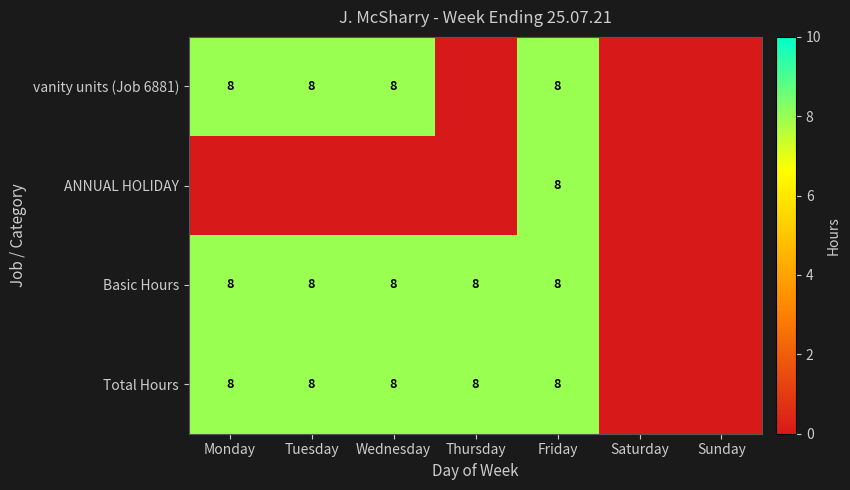

Between Tuesday and Sunday, which is larger?

Tuesday